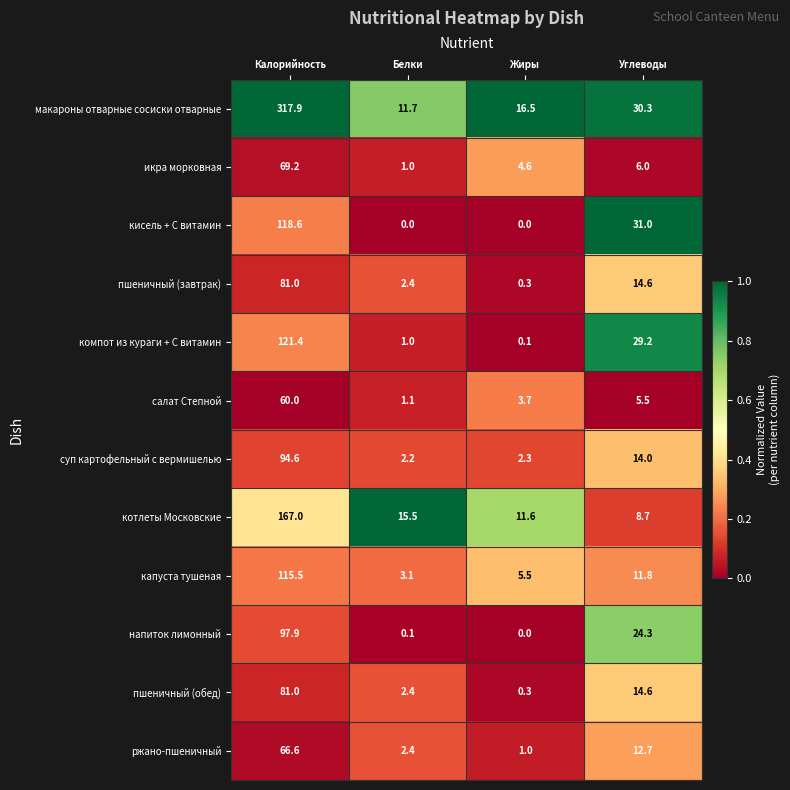

How many data points does each series have?

4